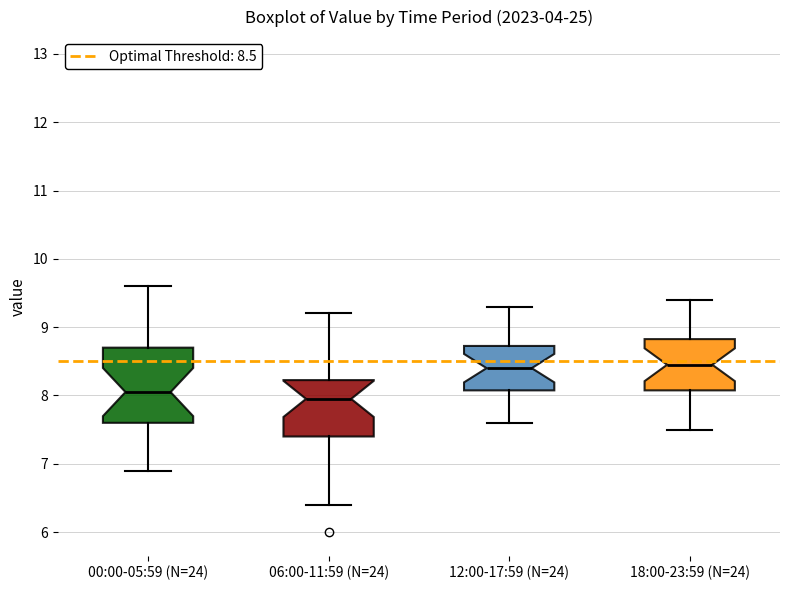

Reading left to right, read every box against the y-axis: the position of its median line, the range the box covers, and the ends of its whiskers. The values are not printed on the chart, so give them approximately, as read against the axis.

00:00-05:59 (N=24): median 8.1, box 7.6 to 8.7, whiskers 6.9 to 9.6
06:00-11:59 (N=24): median 8.0, box 7.4 to 8.2, whiskers 6.4 to 9.2
12:00-17:59 (N=24): median 8.4, box 8.1 to 8.7, whiskers 7.6 to 9.3
18:00-23:59 (N=24): median 8.5, box 8.1 to 8.8, whiskers 7.5 to 9.4